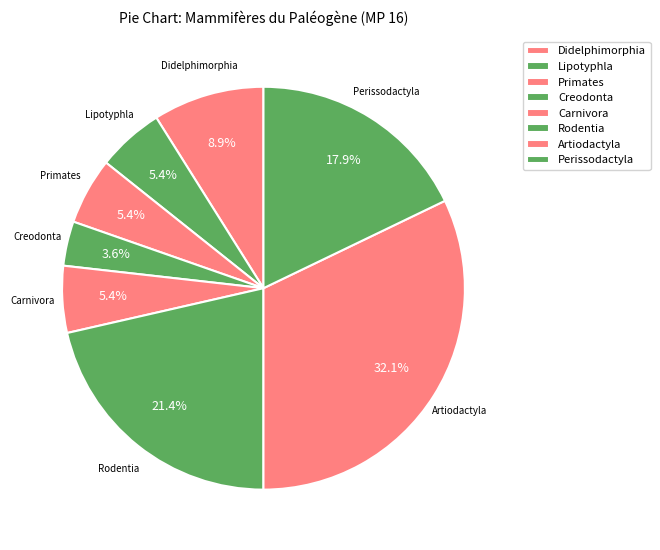

What is the smallest slice in the pie chart?

Creodonta